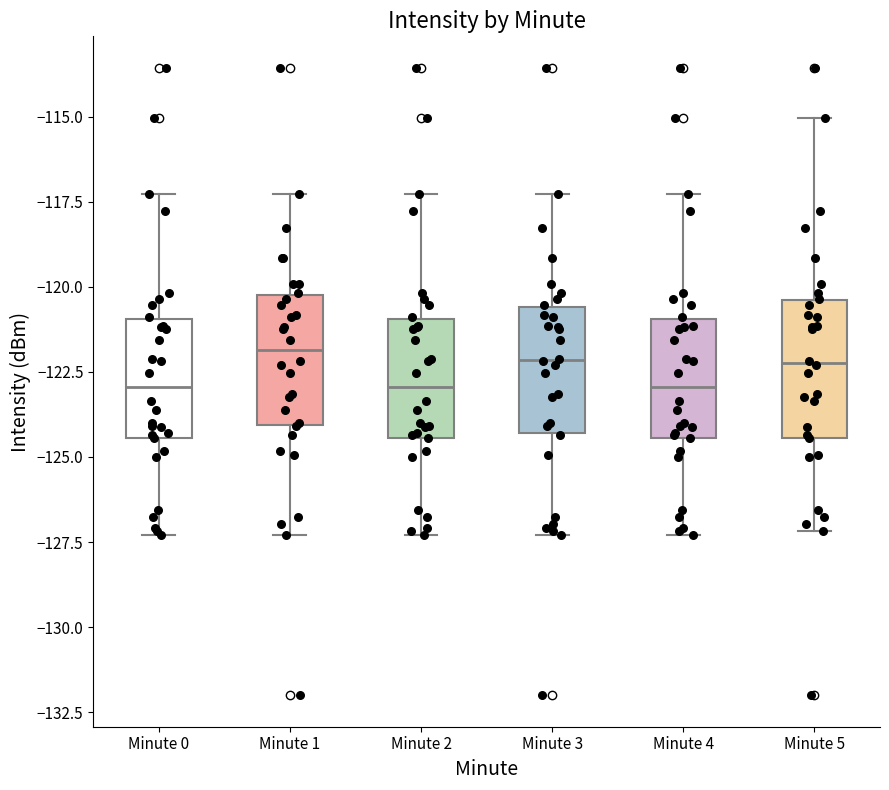

Where does the lower whisker of the box for Minute 0 end on the y-axis? The values are not printed on the chart, so give them approximately, as read against the axis.

-127.5